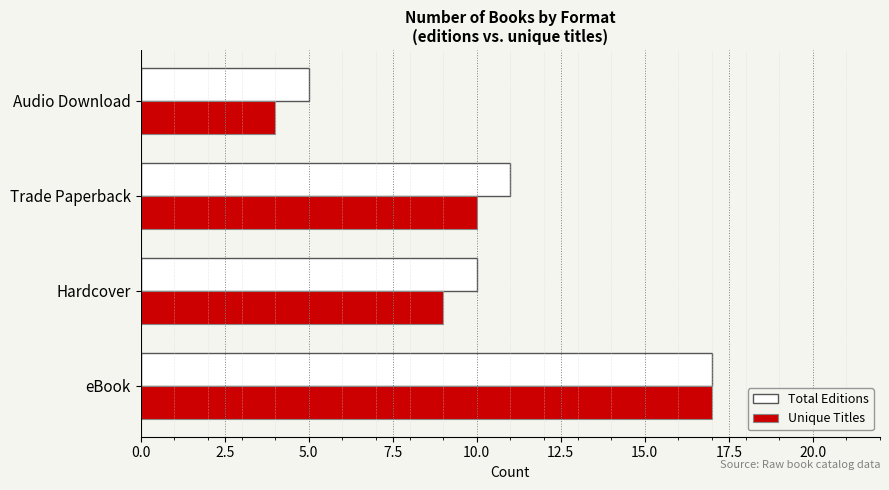

What is the smallest value displayed?

4